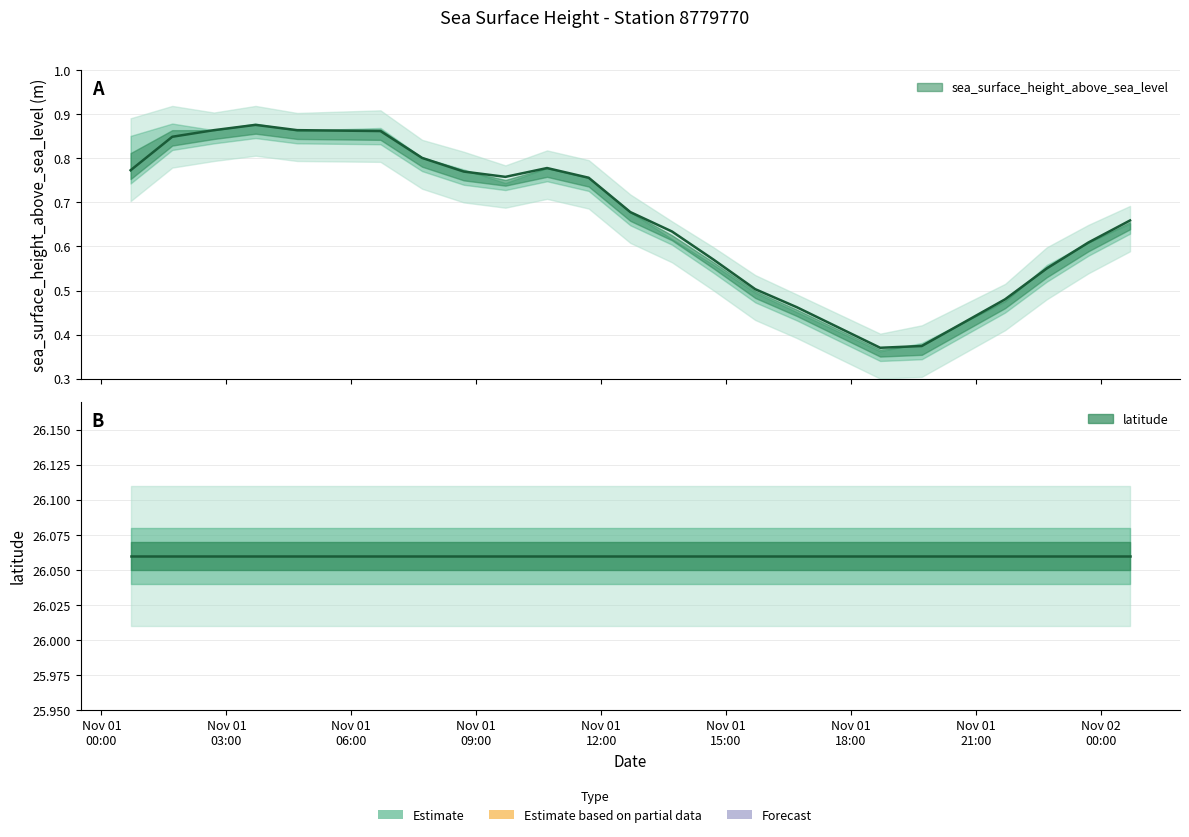

At which category does sea_surface_height_above_sea_level reach its first local valley?

2015-11-01T09:42:00Z